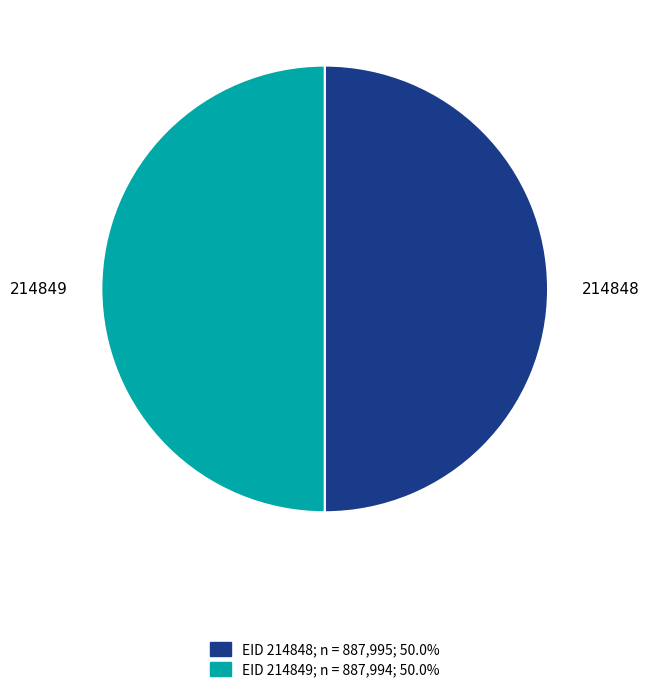

What is the ratio of the value at 214849 to the value at 214848?

1.0